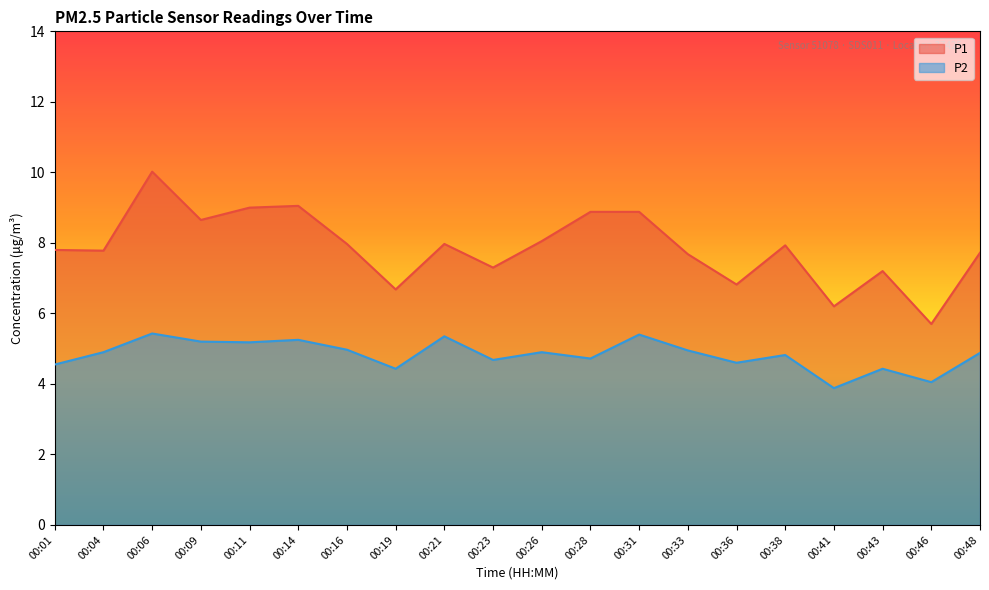

What is the sum of the P2 values at 00:14 and 00:23?

9.9